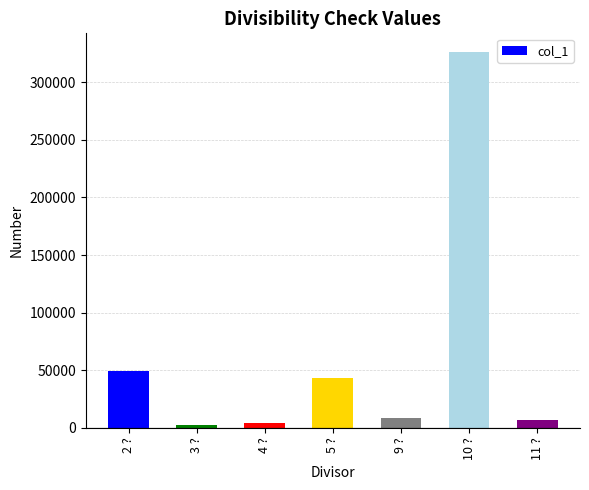

What is the maximum value shown in the chart?

326050